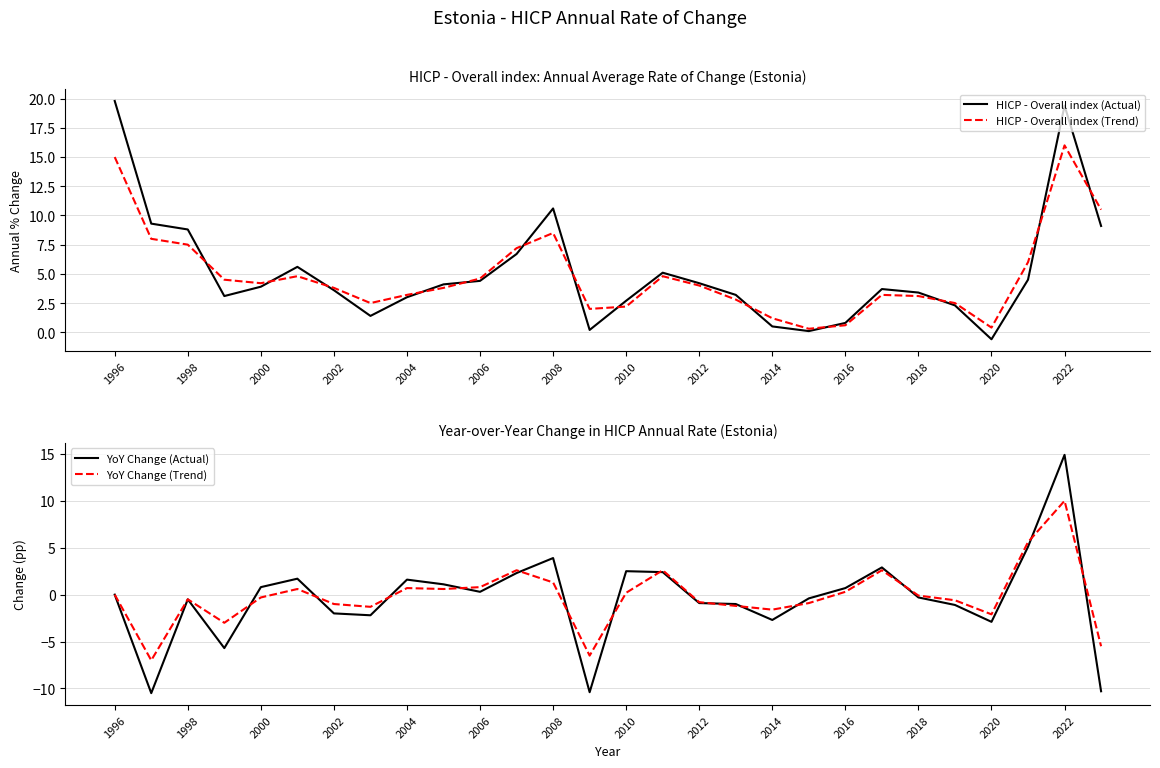

The value of HICP - Overall index (Trend) at 2006 is 4.6. True or false?

True